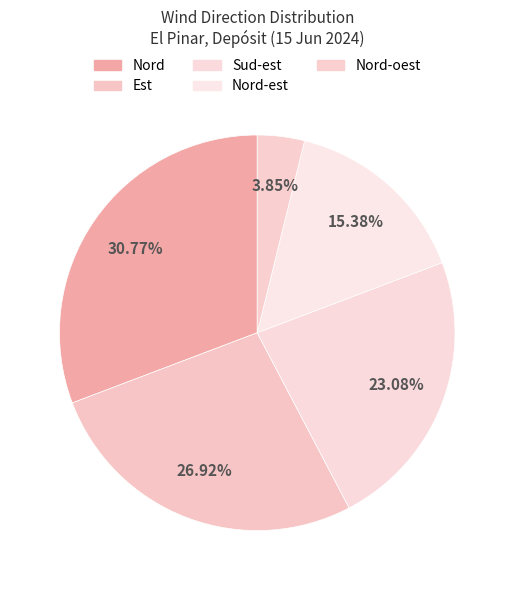

What is the change in value from Nord to Nord-est?

-4